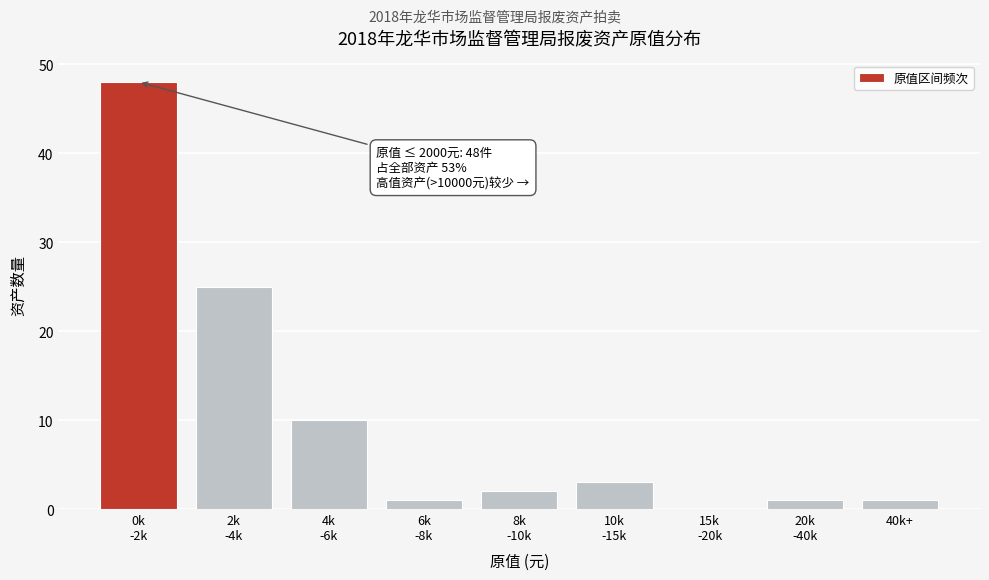

What is the sum of all values?

91